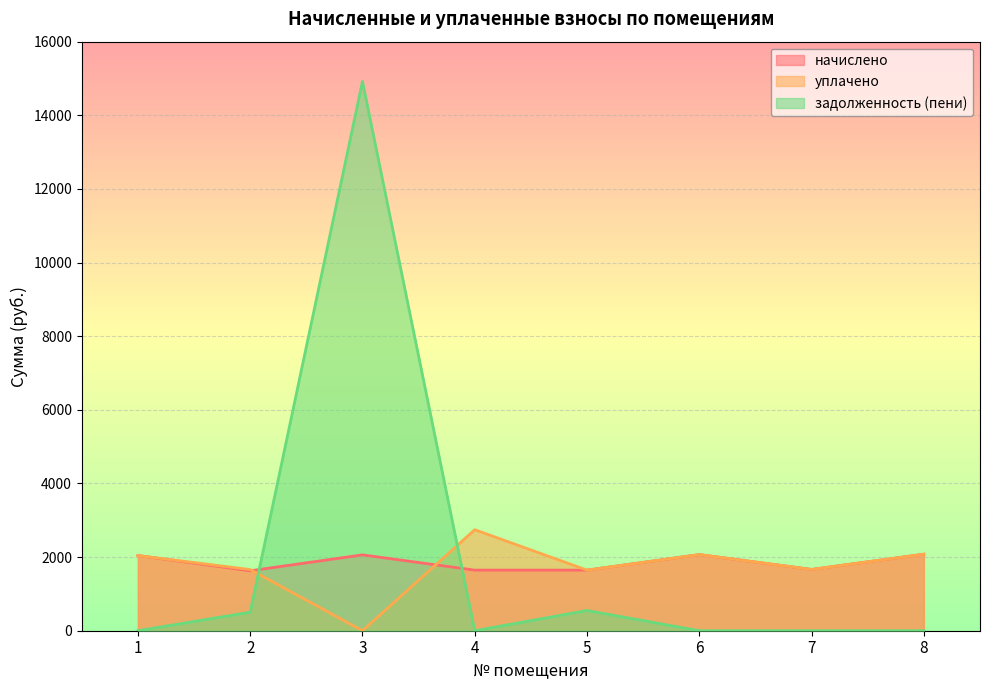

What is the difference between the maximum and minimum values in the задолженность (пени) series?

14919.1